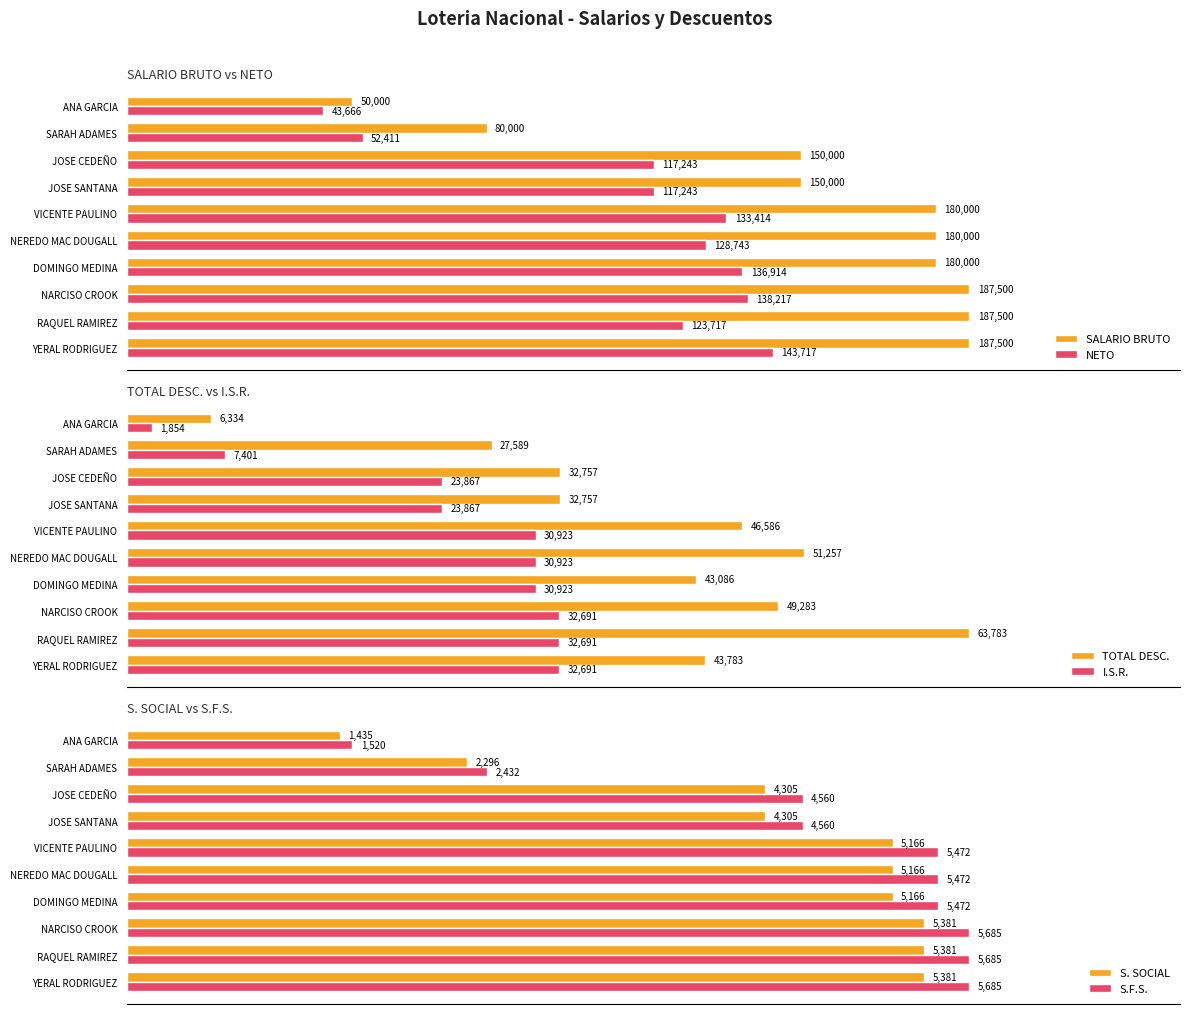

Which series has the widest spread of values?

SALARIO BRUTO